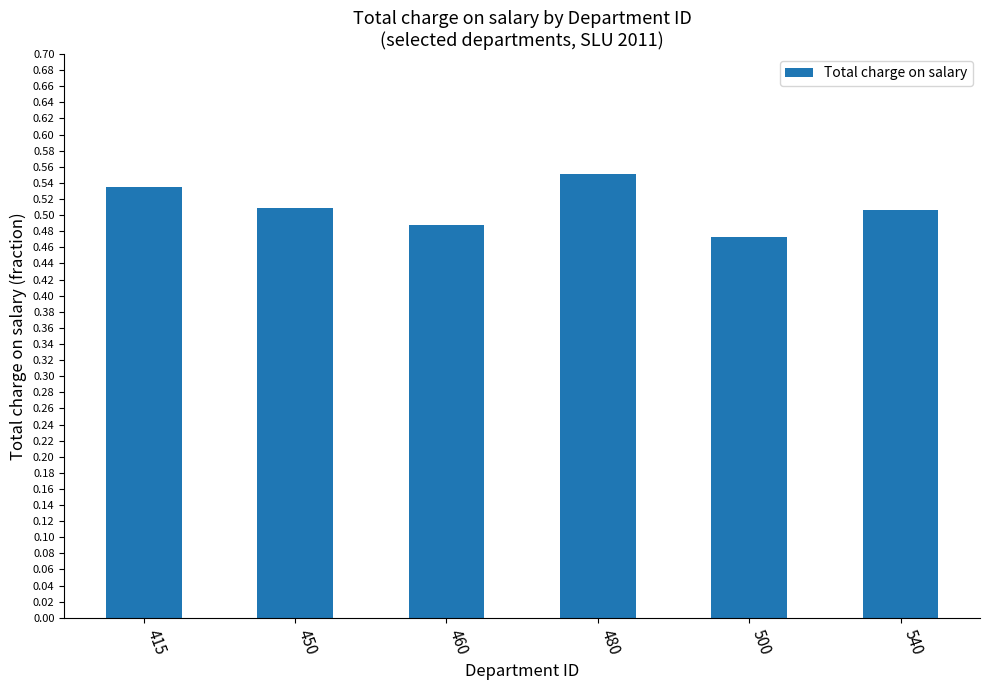

Count the values in the range 0 to 1.

6